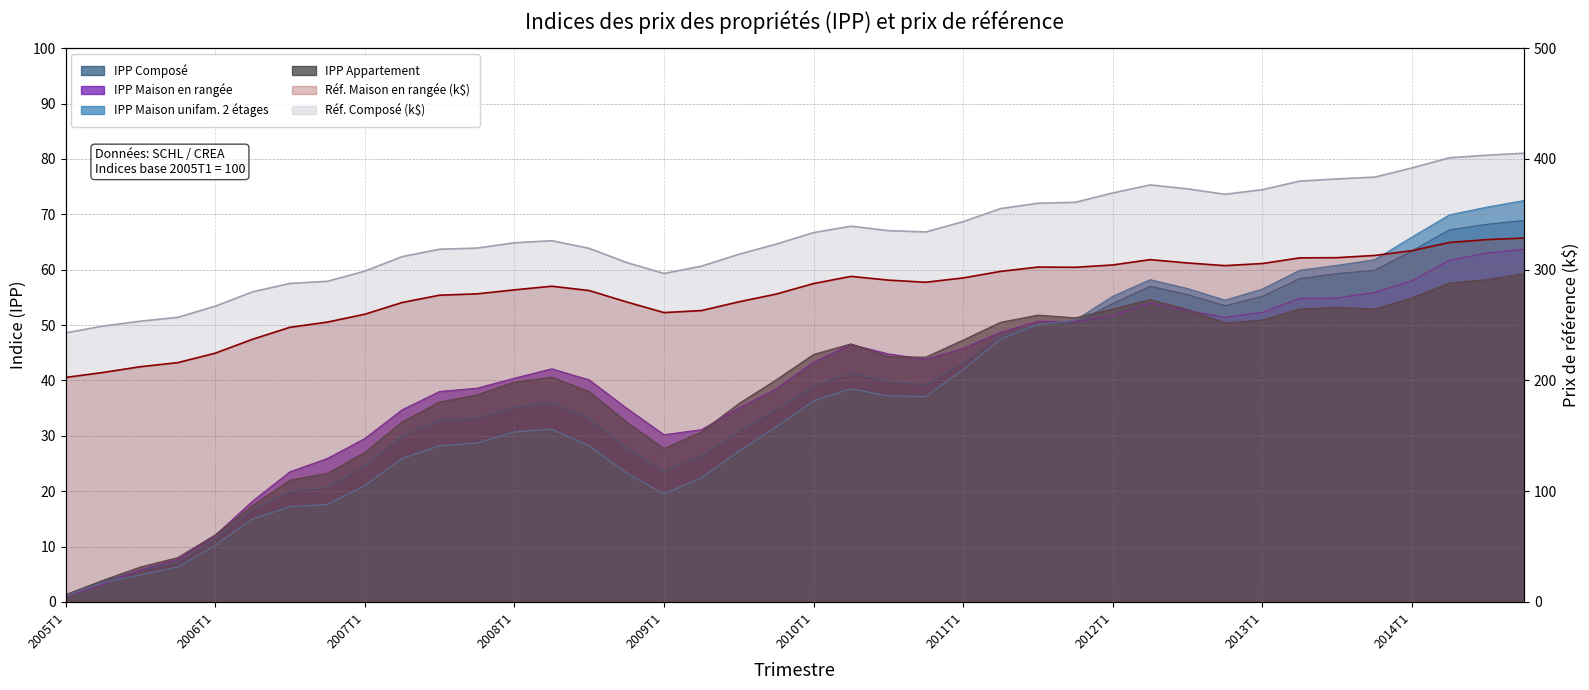

What is the label of the 19th point from the right?

2010T2